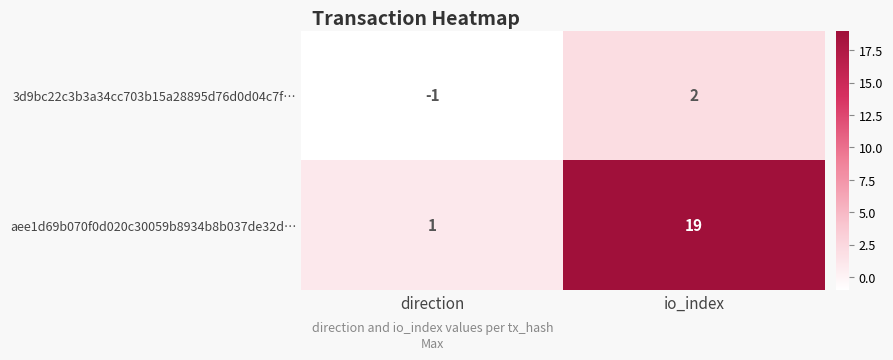

The aee1d69b070f0d020c30059b8934b8b037de32d… series shows 33 at io_index. True or false?

False